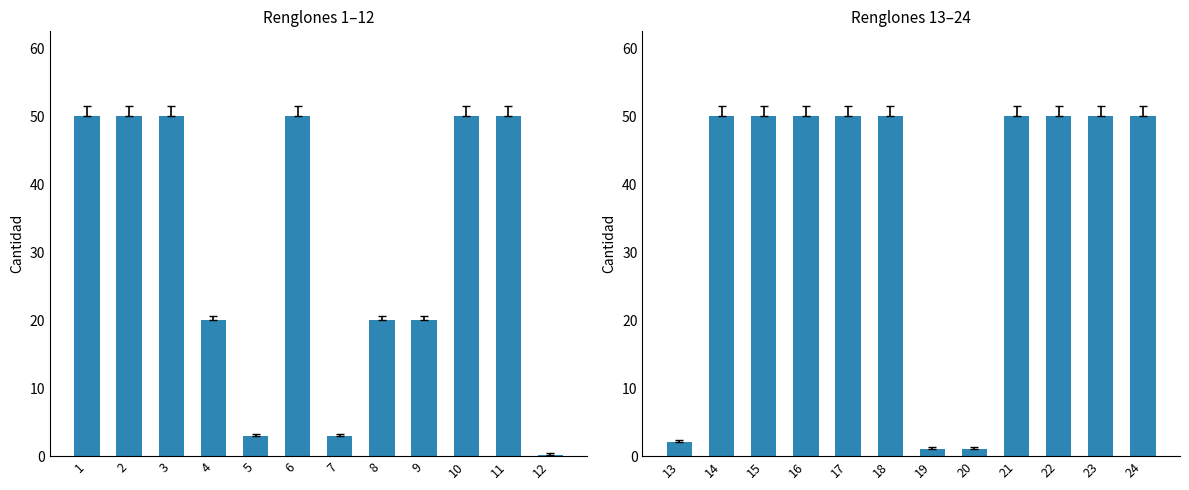

Between 16 and 17, which is larger?

16